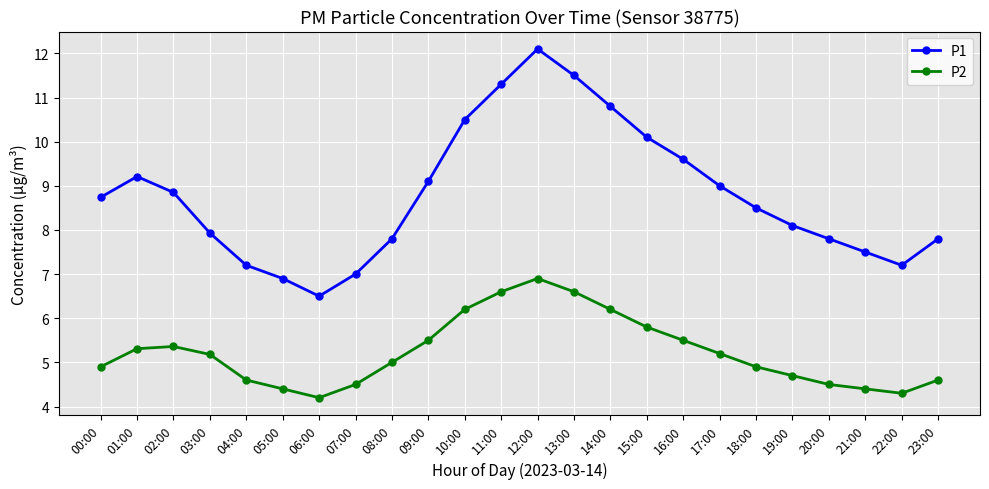

Is it true that P1 equals 2.9 at 06:00?

False